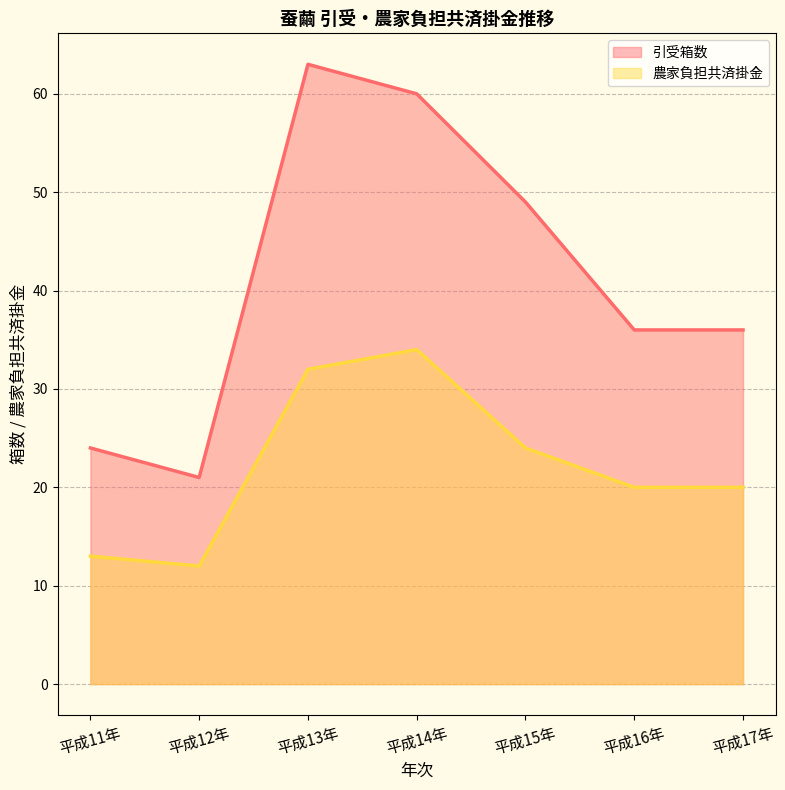

Reading left to right, what are all the values shown in this chart?

引受箱数: 24	21	63	60	49	36	36
農家負担共済掛金: 13	12	32	34	24	20	20